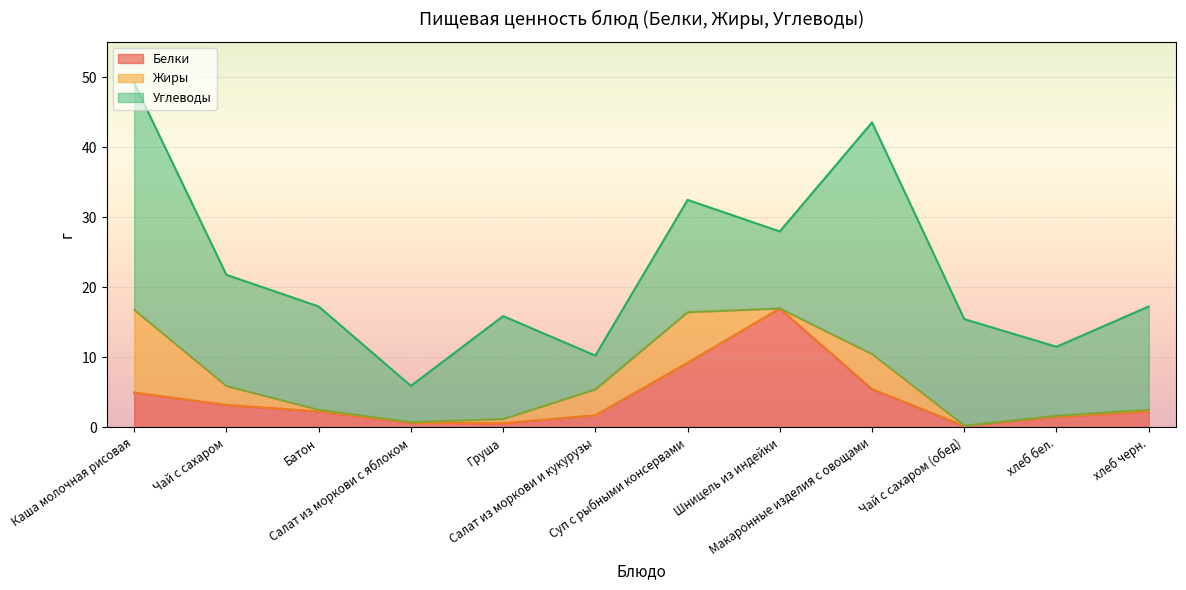

What is the greatest value displayed?

33.1